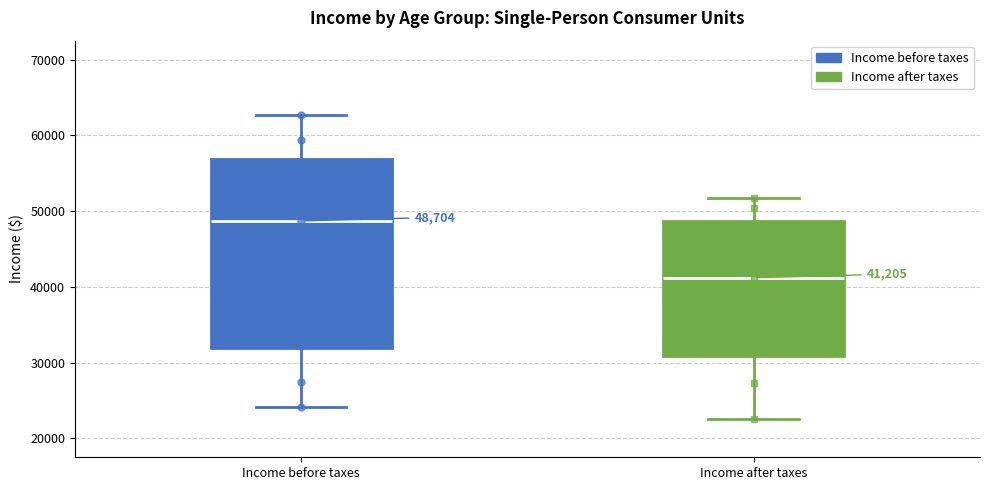

Which box's median line is the highest?

Income before taxes